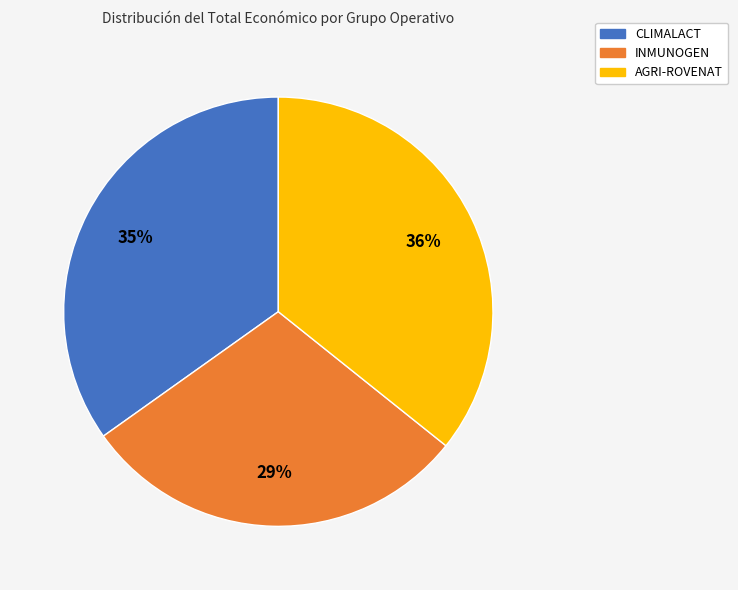

Rank the categories by value from lowest to highest.

INMUNOGEN, CLIMALACT, AGRI-ROVENAT